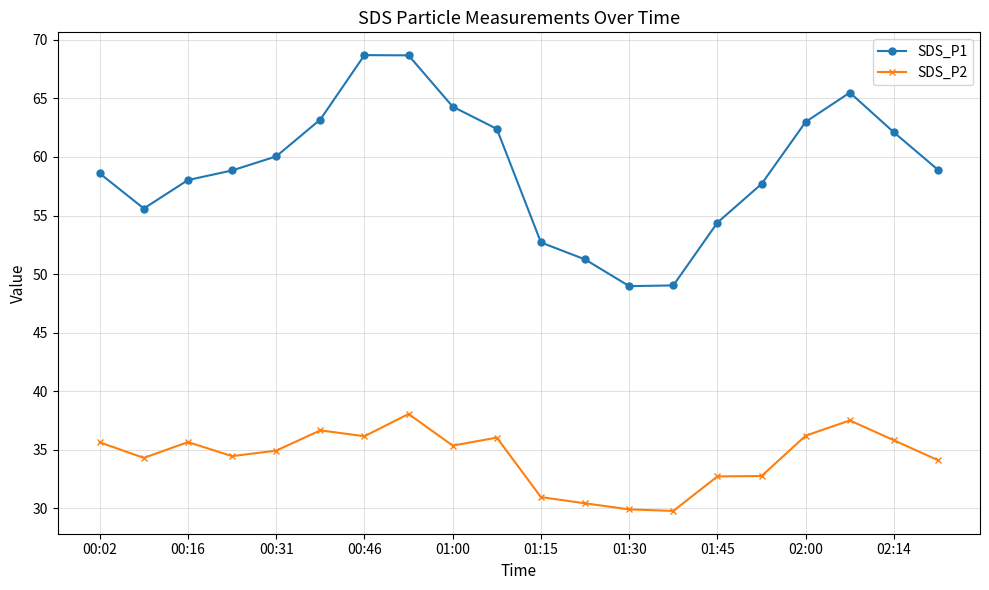

True or false: SDS_P2 and SDS_P1 intersect in this chart.

False